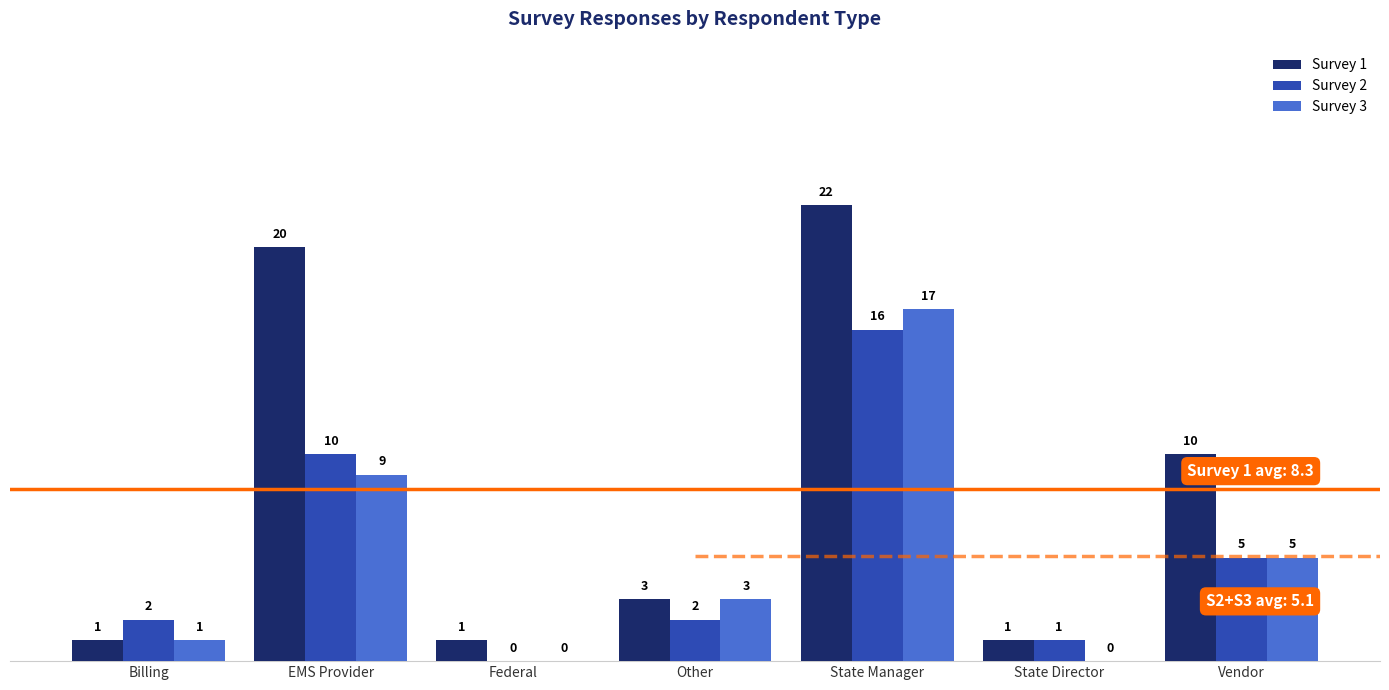

How many series are shown in this chart?

3